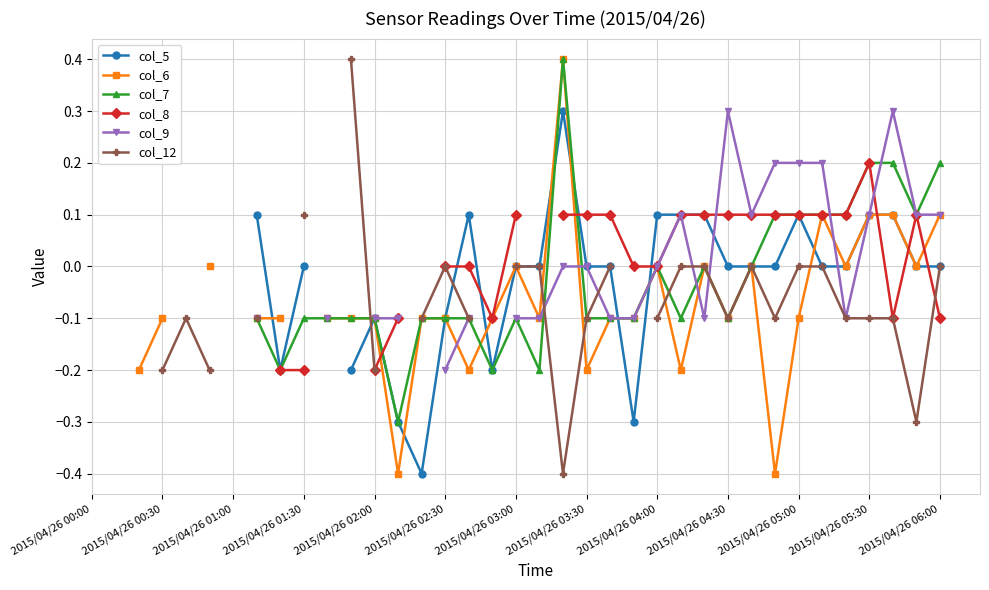

How many values in col_6 are above zero?

5